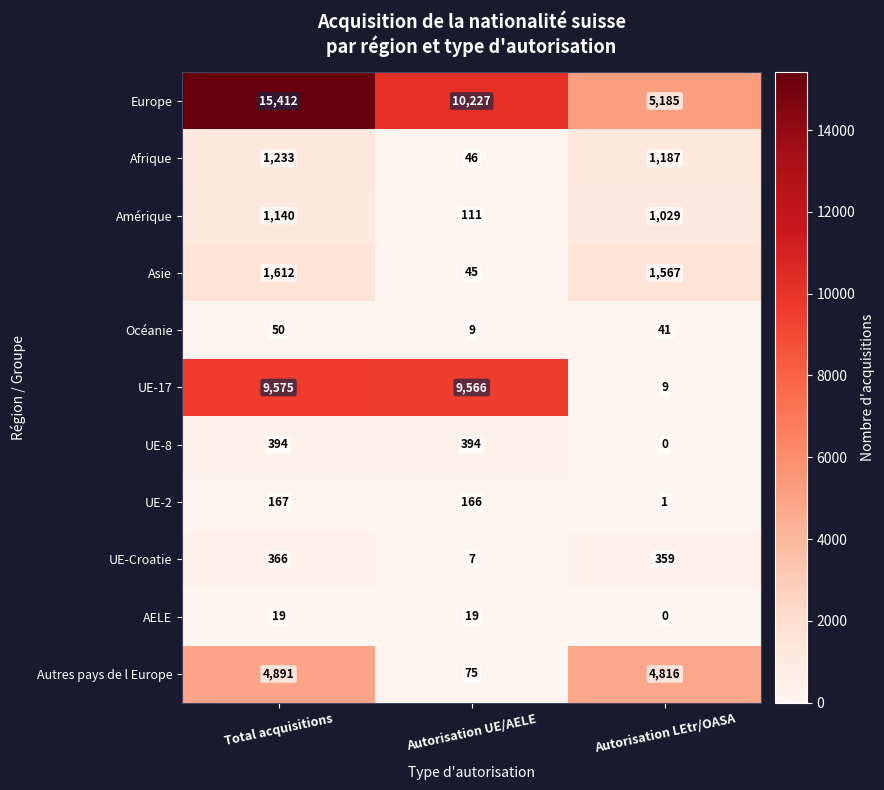

Which series changed the most between Autorisation UE/AELE and Autorisation LEtr/OASA?

UE-17